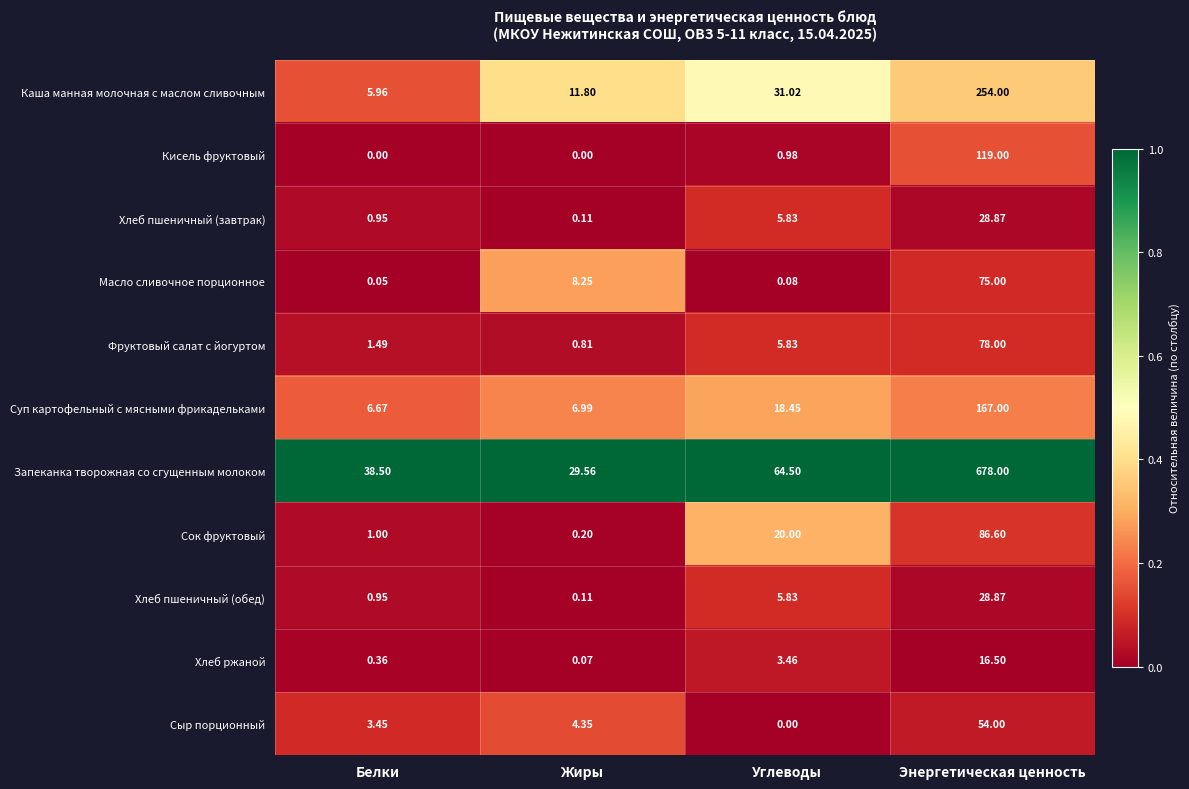

How many data points does each series have?

4